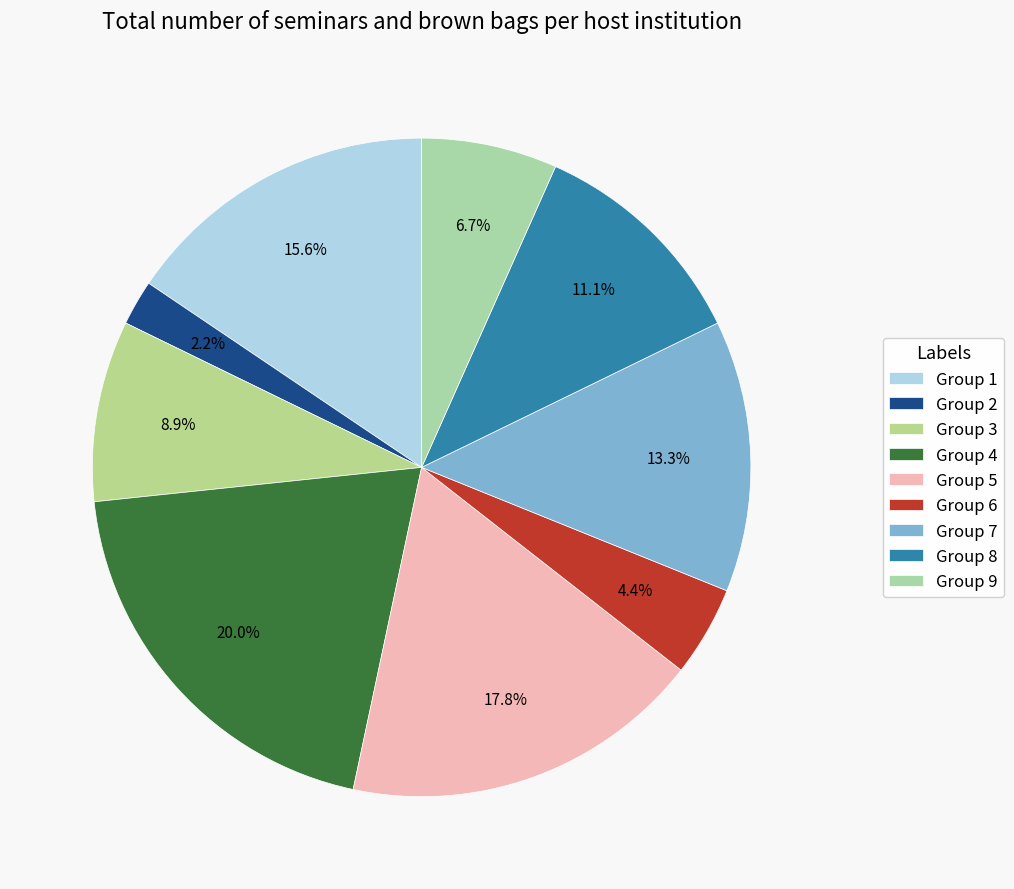

Which slice is the largest?

Group 4